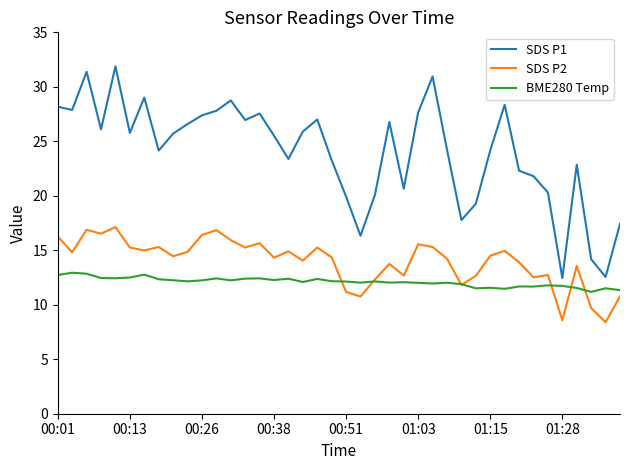

Which series has the widest spread of values?

SDS P1